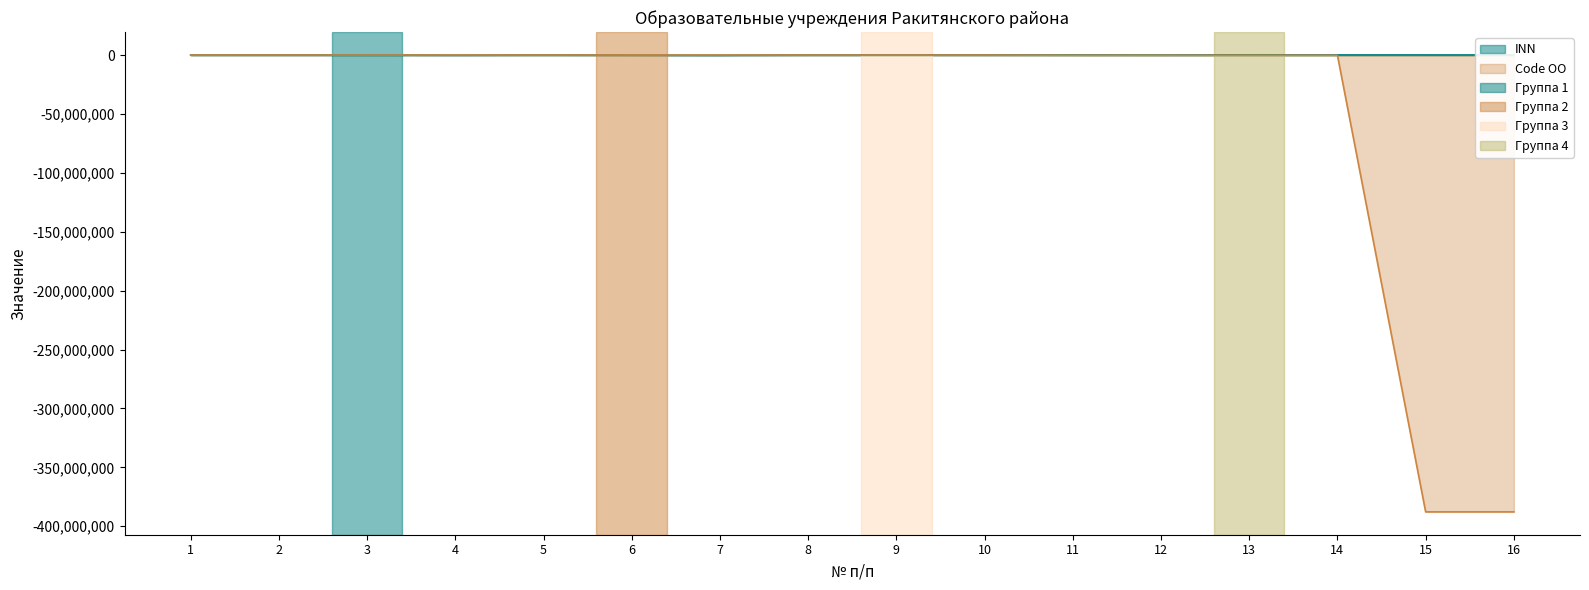

What is the total value across all series at 10?

446507.9